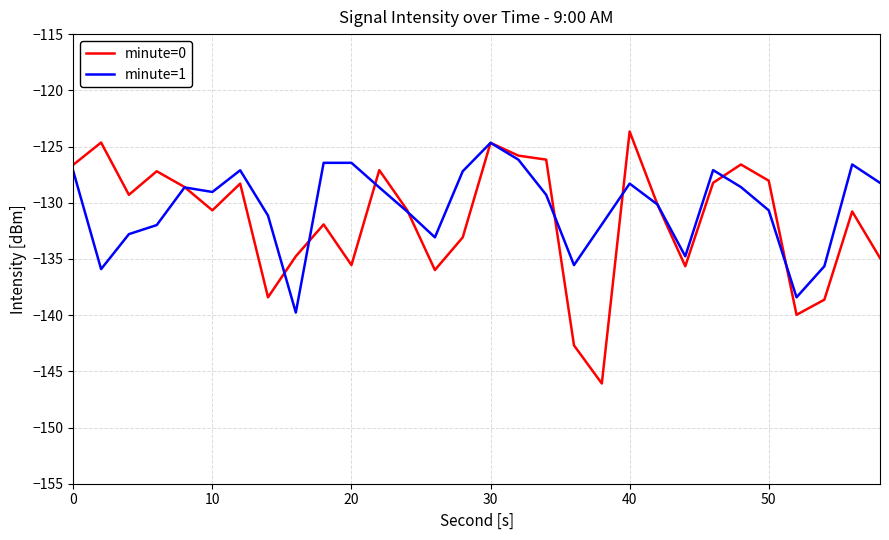

What is the highest value of the minute=0 series?

-123.7